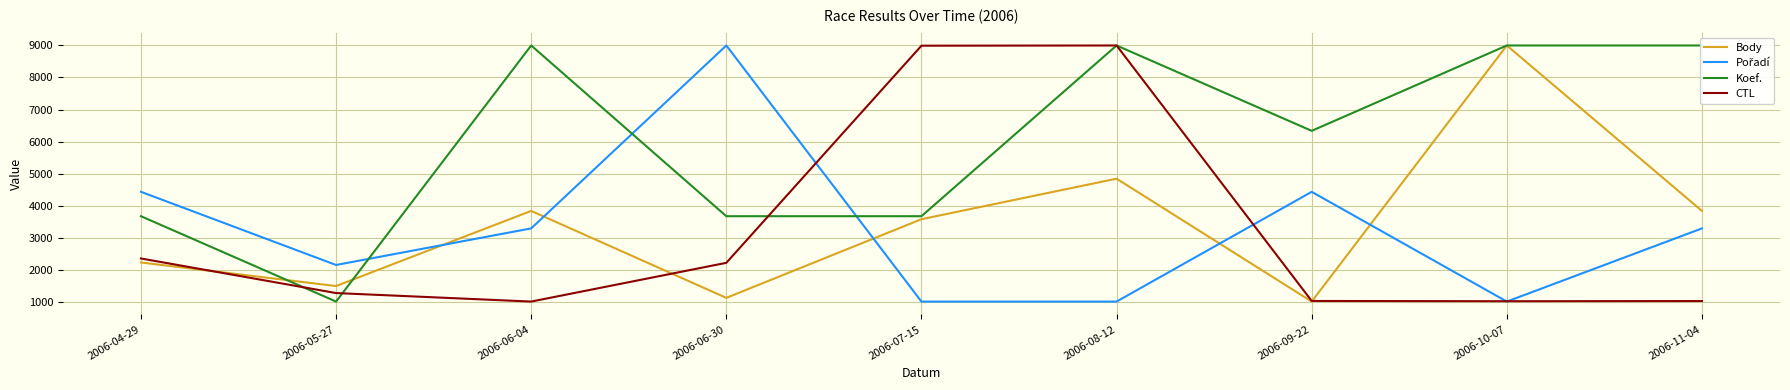

How many intersections are there between Pořadí and CTL?

4